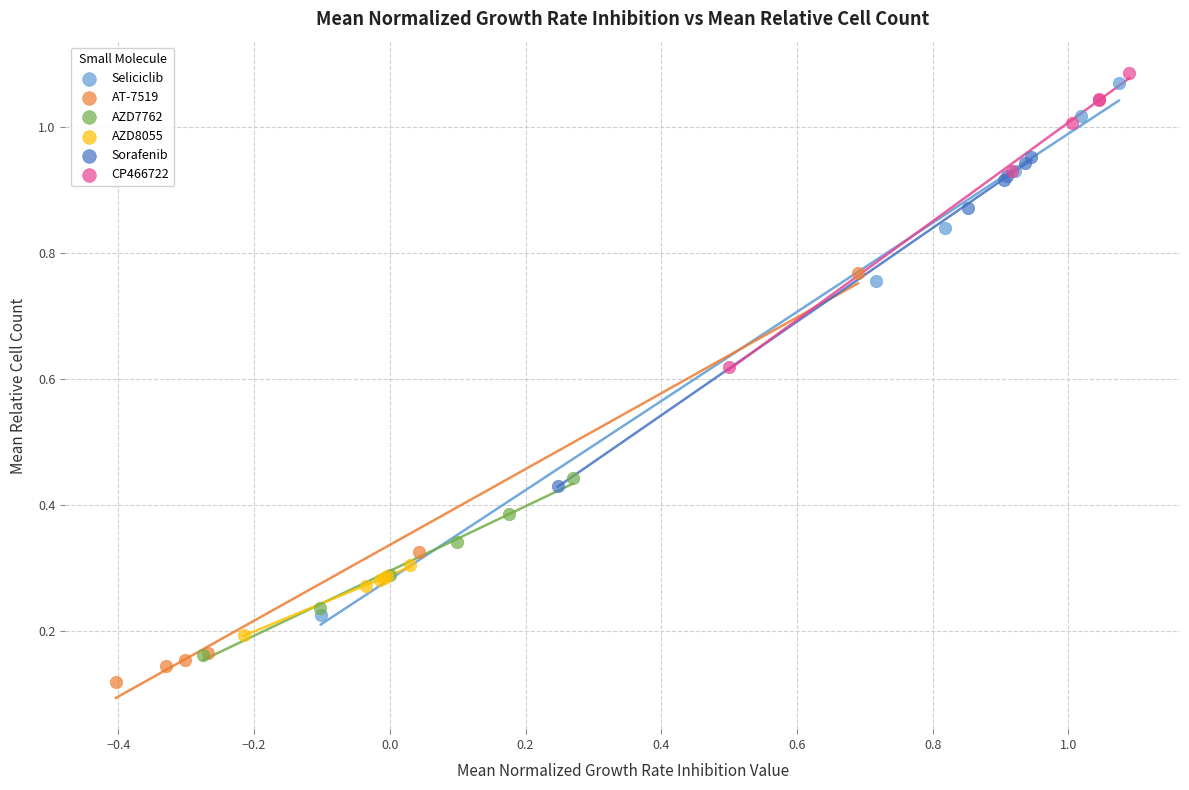

Which series has the largest Y range (max minus min)?

Seliciclib